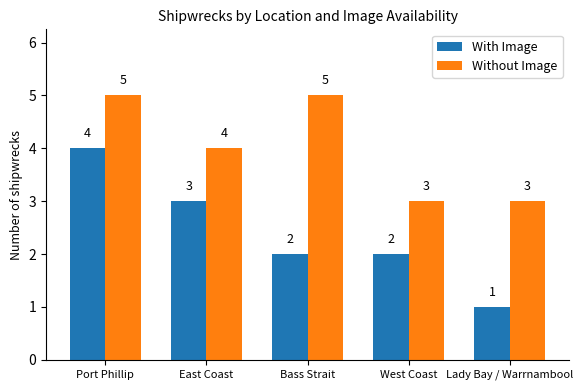

Reading left to right, what are all the values shown in this chart?

With Image: 4	3	2	2	1
Without Image: 5	4	5	3	3